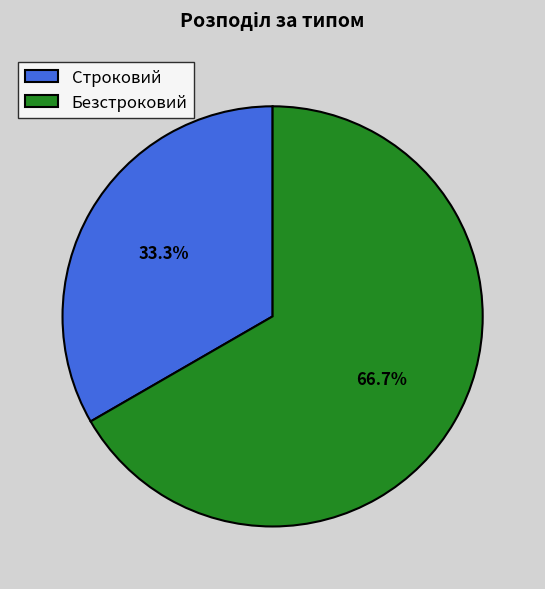

To the nearest percent, what is the difference between the largest and smallest slice percentages?

33%